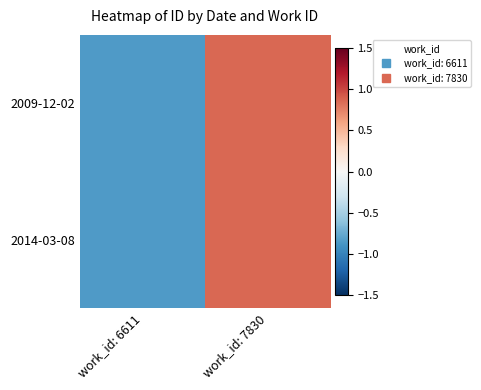

Rank the series at work_id: 7830 from lowest to highest value.

2009-12-02, 2014-03-08